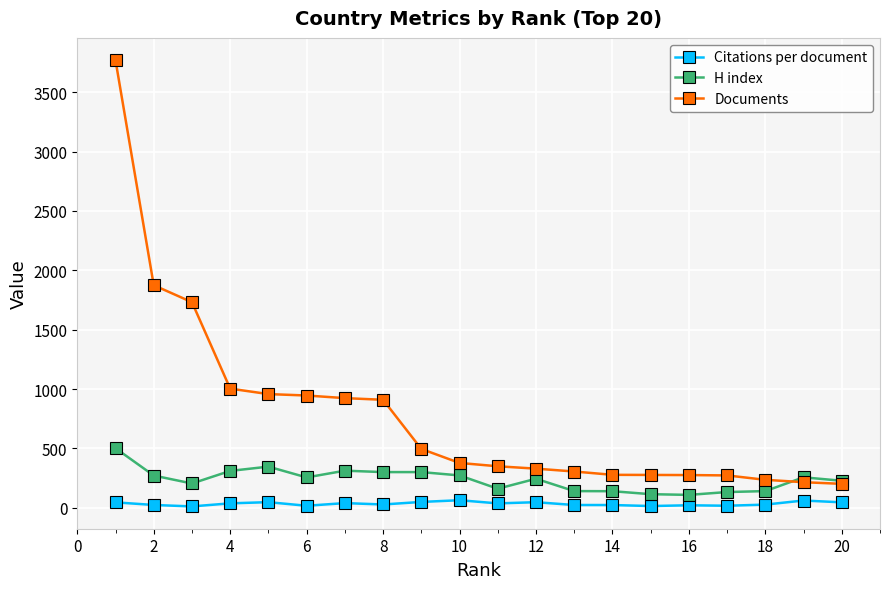

At how many categories does at least one series exceed 75?

20